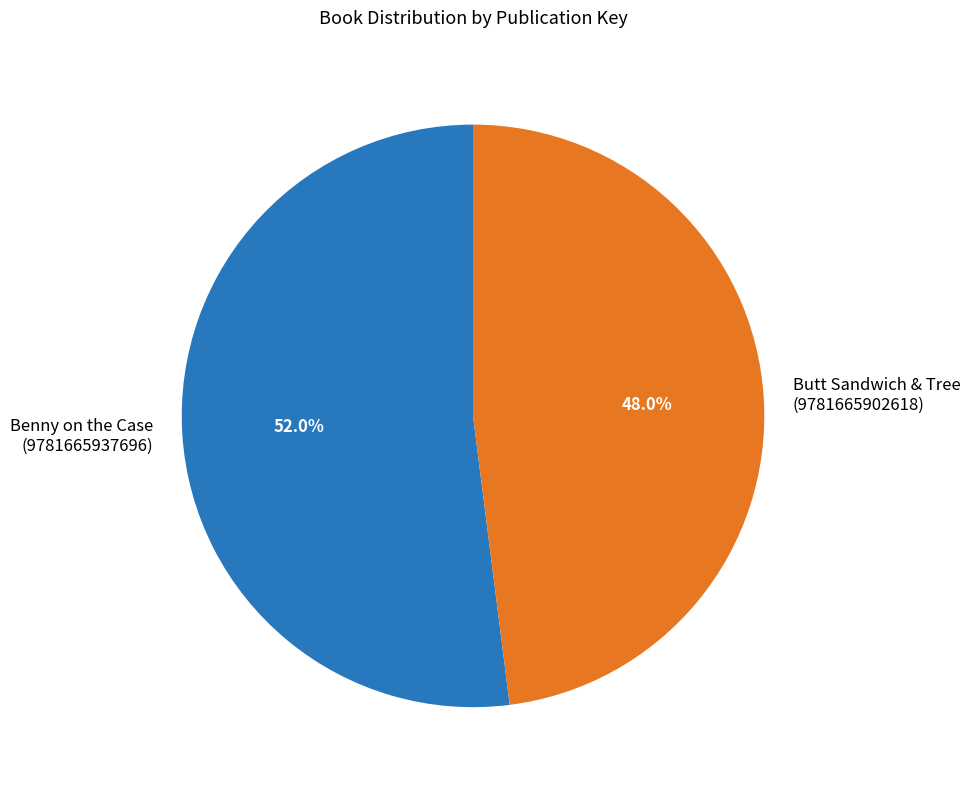

Do Butt Sandwich & Tree and Benny on the Case together represent more than half of the pie?

Yes